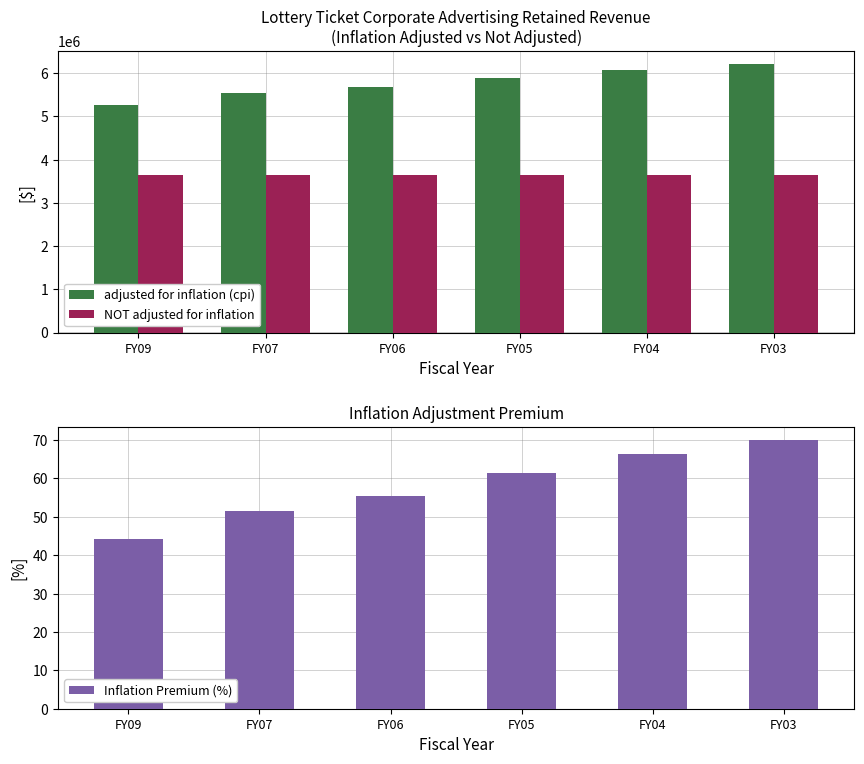

Reading left to right, list all the values displayed in this chart.

adjusted for inflation (cpi): FY09=5265566.0	FY07=5537383.0	FY06=5681294.0	FY05=5895912.0	FY04=6073057.0	FY03=6207017.0
NOT adjusted for inflation: FY09=3653019.0	FY07=3653019.0	FY06=3653019.0	FY05=3653019.0	FY04=3653019.0	FY03=3653019.0
Inflation Premium (%): FY09=44.1	FY07=51.6	FY06=55.5	FY05=61.4	FY04=66.2	FY03=69.9